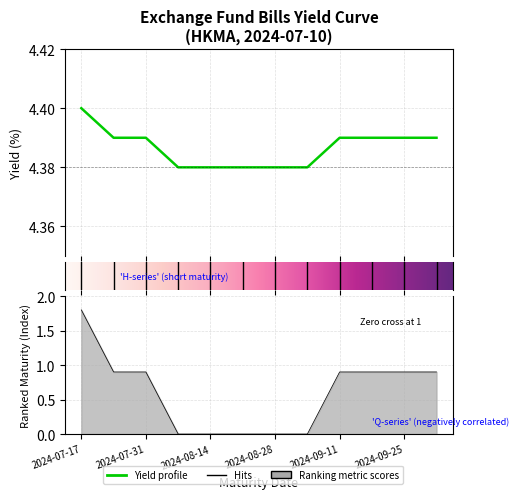

How many lines are shown in the chart?

1